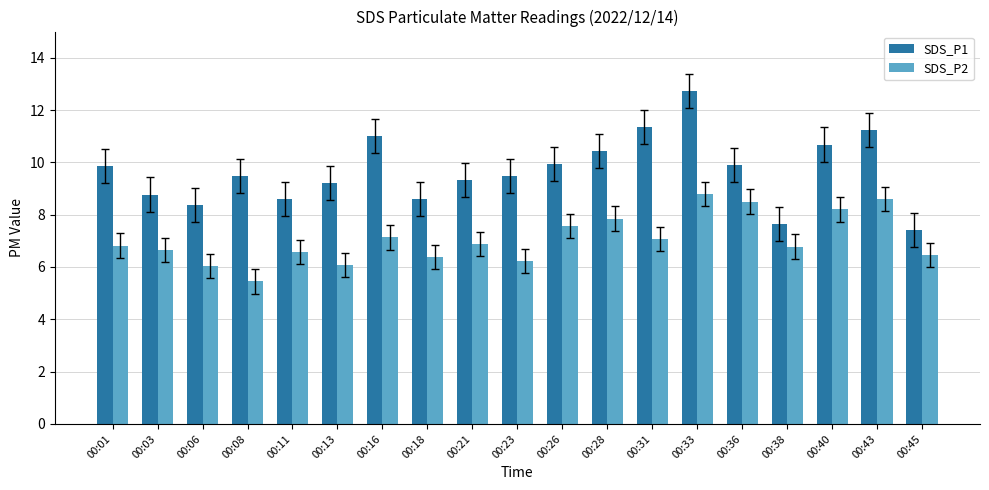

At which category is the sum across all series the highest?

00:33